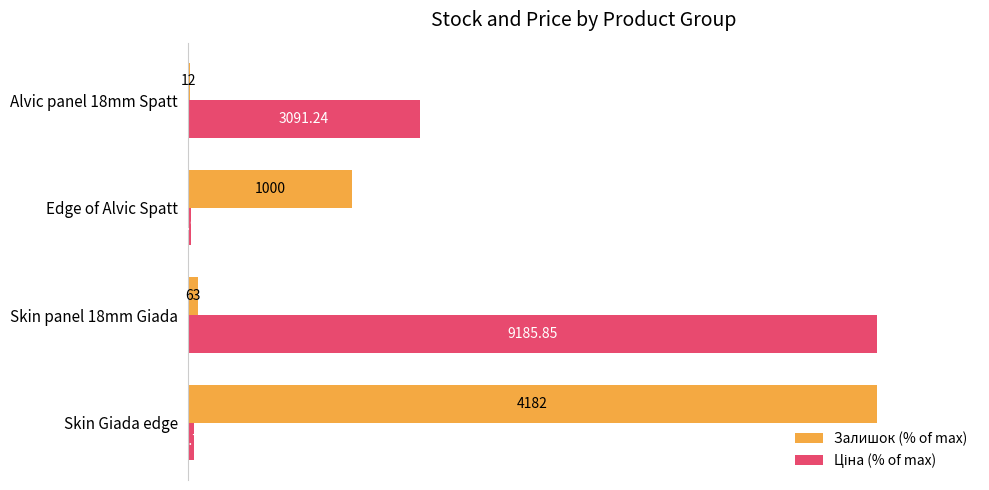

What is the average value of the Залишок (% of max) series?

31.4